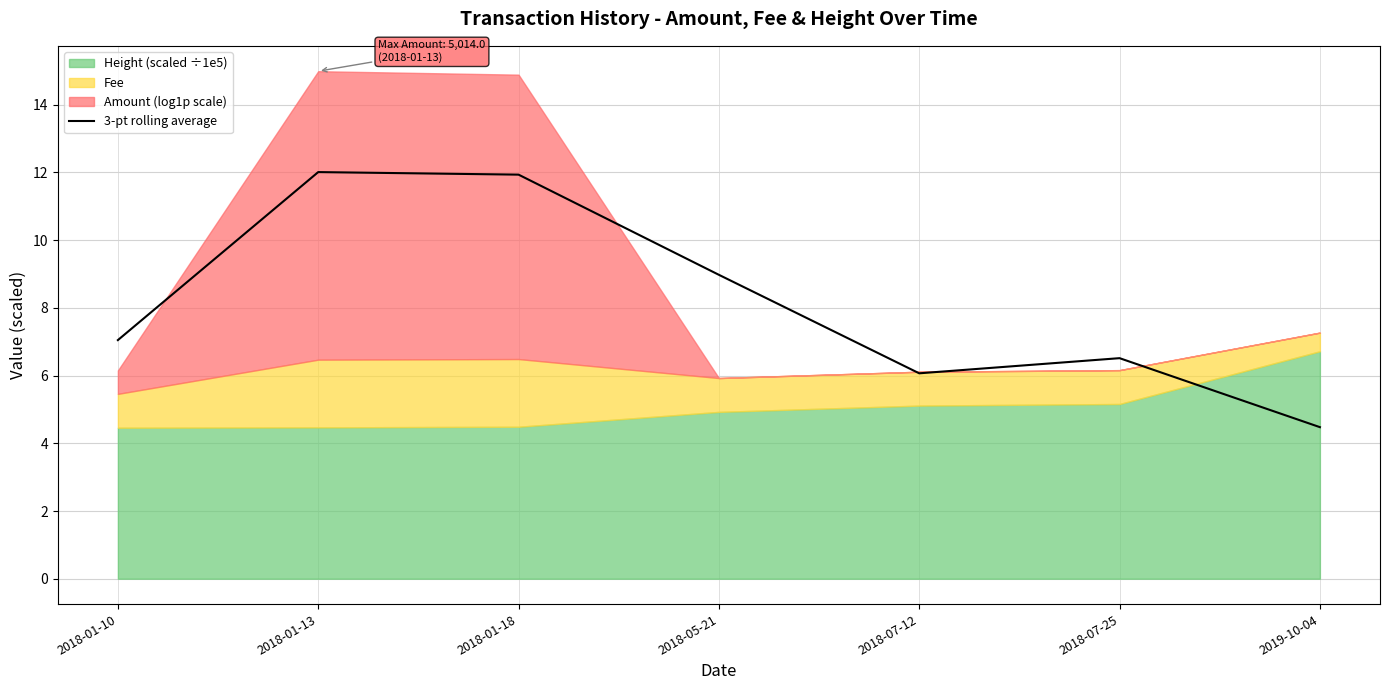

What is the label of the 2nd point from the left?

2018-01-13